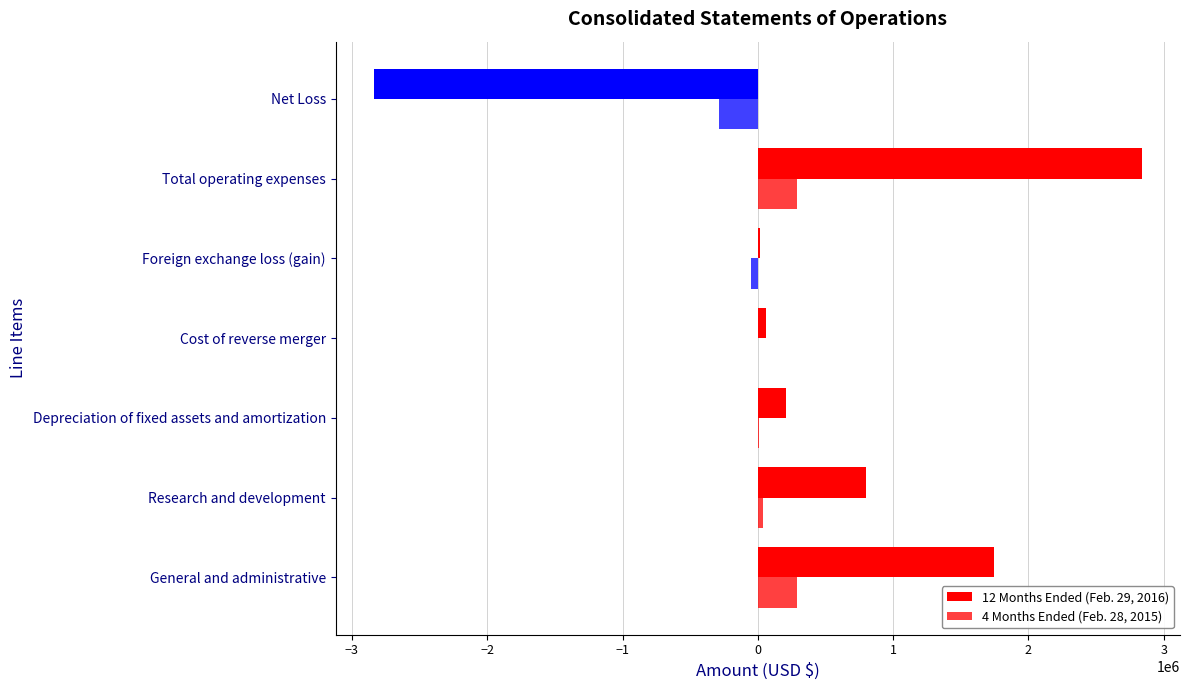

Count the number of data series in this chart.

2